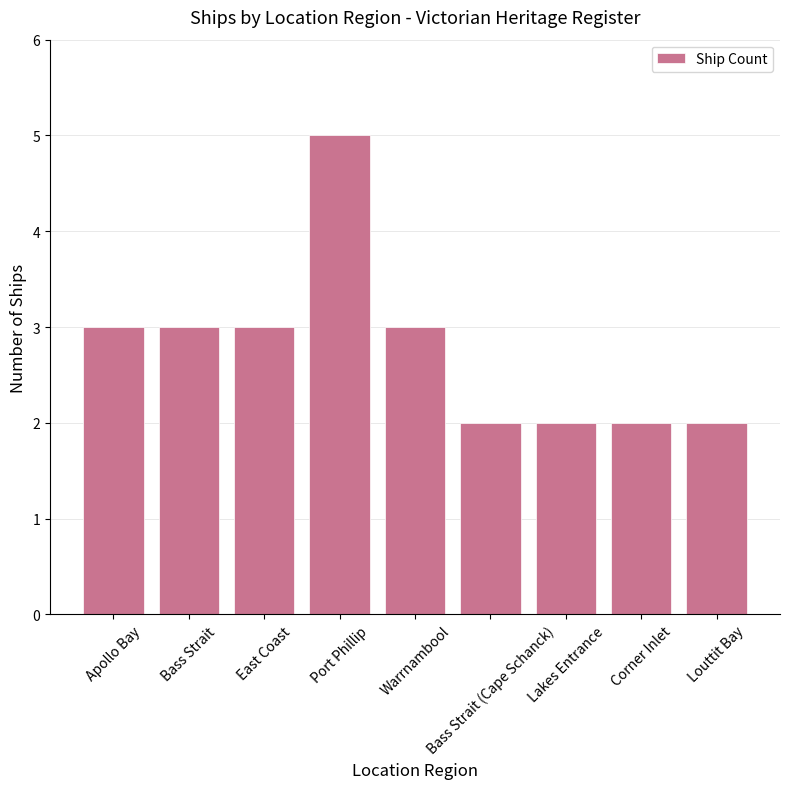

What is the sum of the values at Corner Inlet and Port Phillip?

7